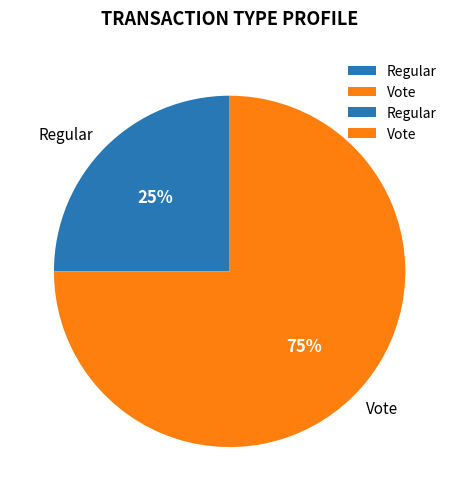

Is it true that Regular is 25% of the pie?

True